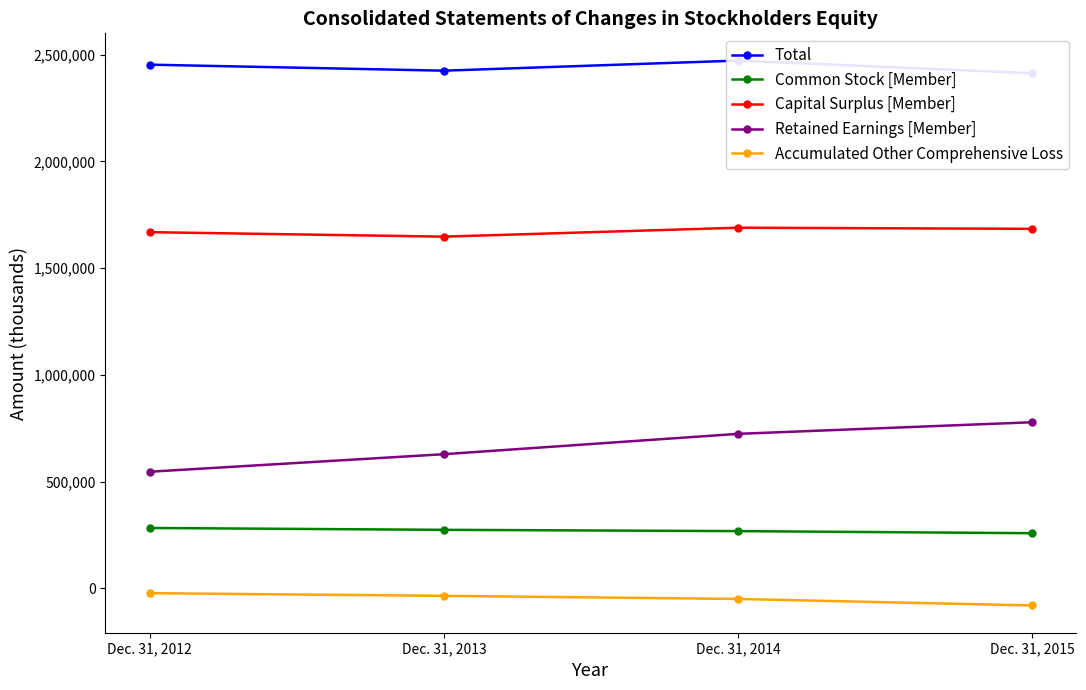

Is the value of Common Stock [Member] at Dec. 31, 2013 greater than the value of Total at Dec. 31, 2014?

No